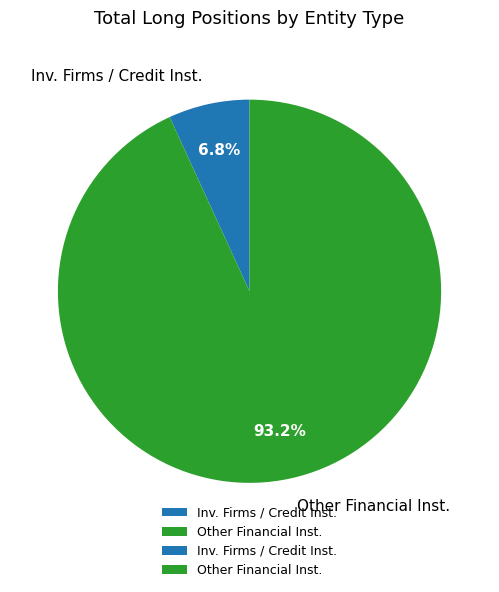

What is the total percentage of Other Financial Inst. and Inv. Firms / Credit Inst.?

100.0%